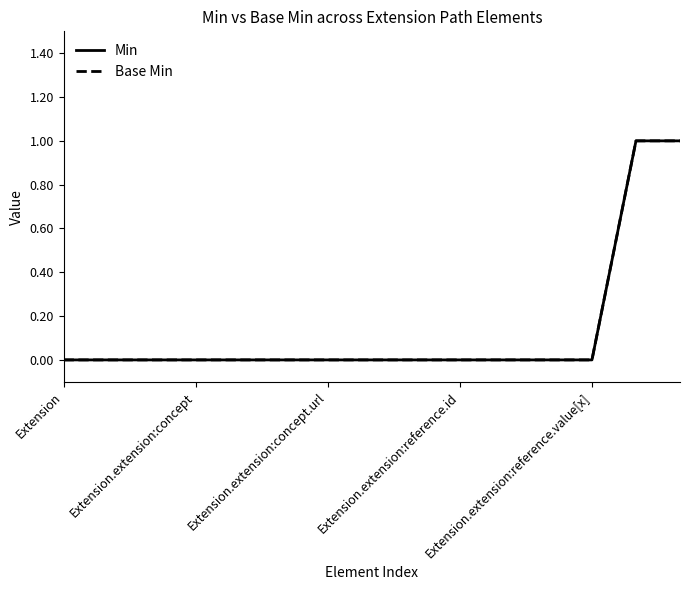

At which label is Base Min closest to 0?

Extension